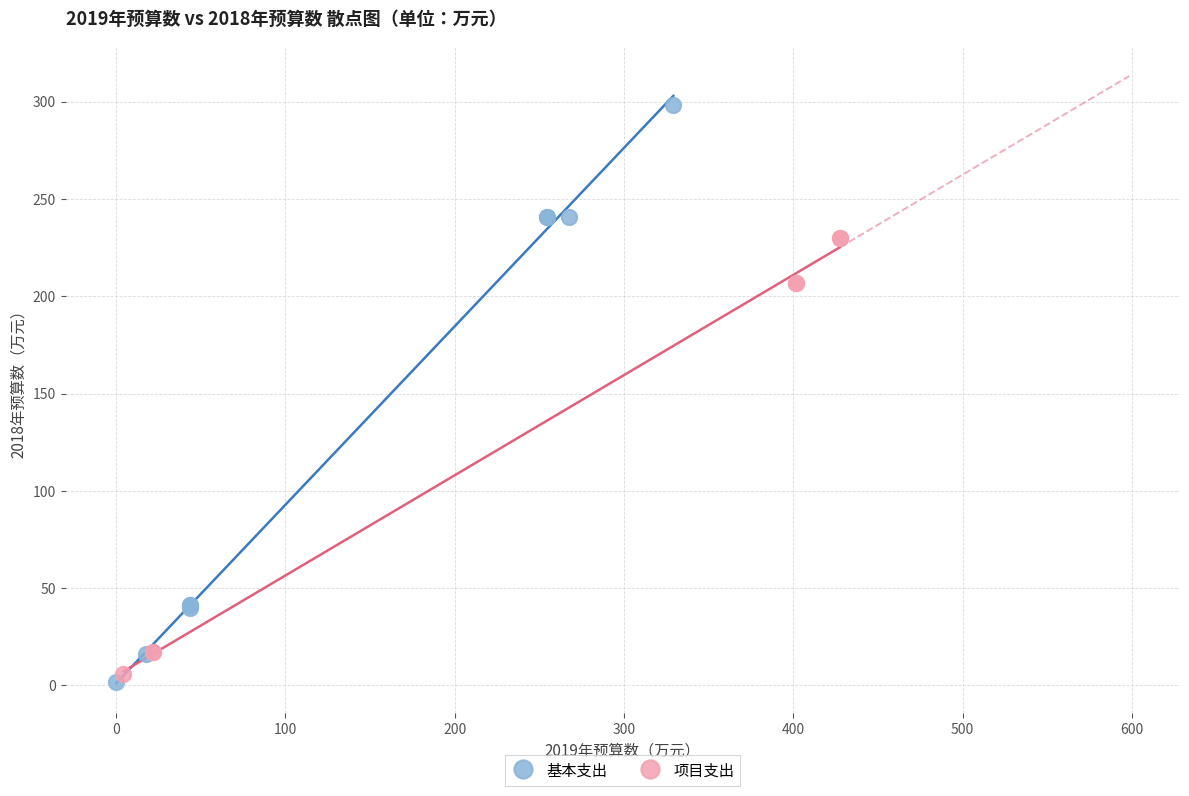

Which series reaches the maximum Y coordinate?

基本支出